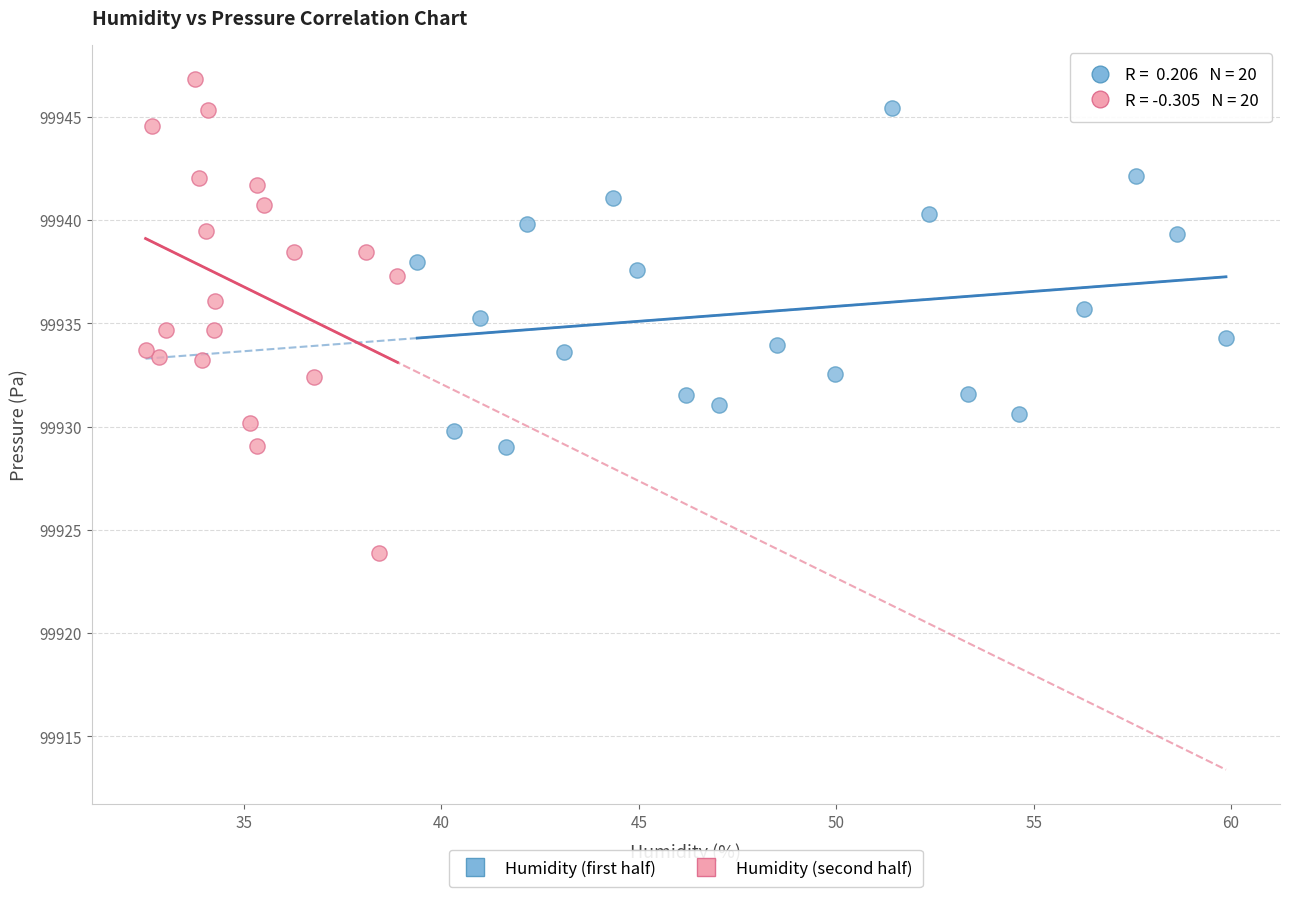

What are all the series names shown in the legend?

Humidity (first half), Humidity (second half)